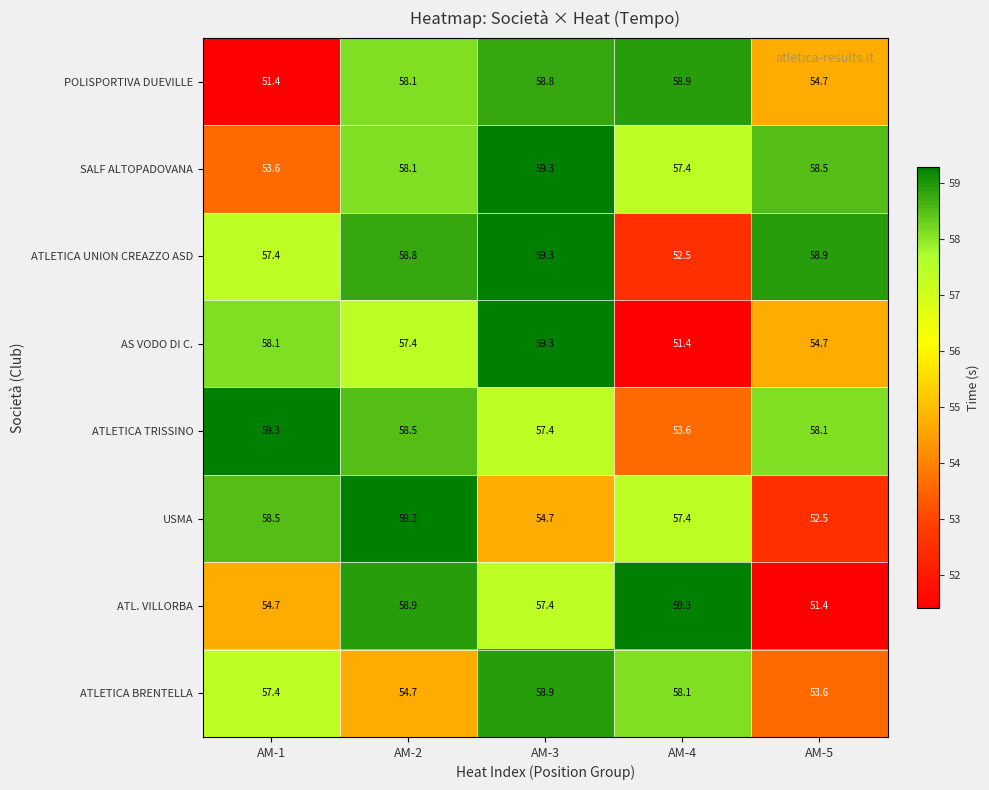

What is the approximate value of USMA at AM-1?

58.5